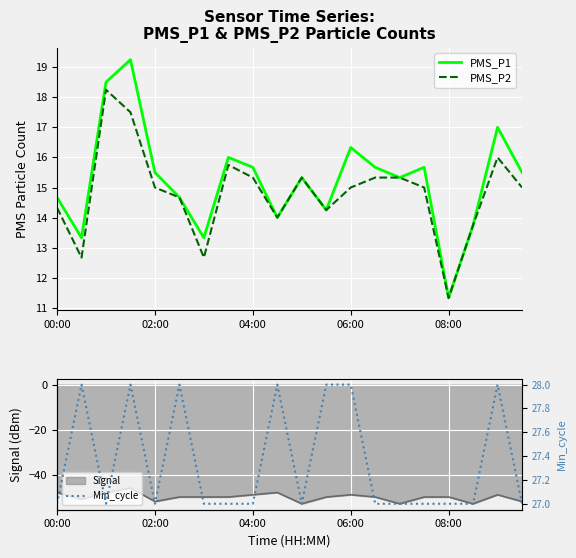

What is the minimum value for PMS_P1?

11.3